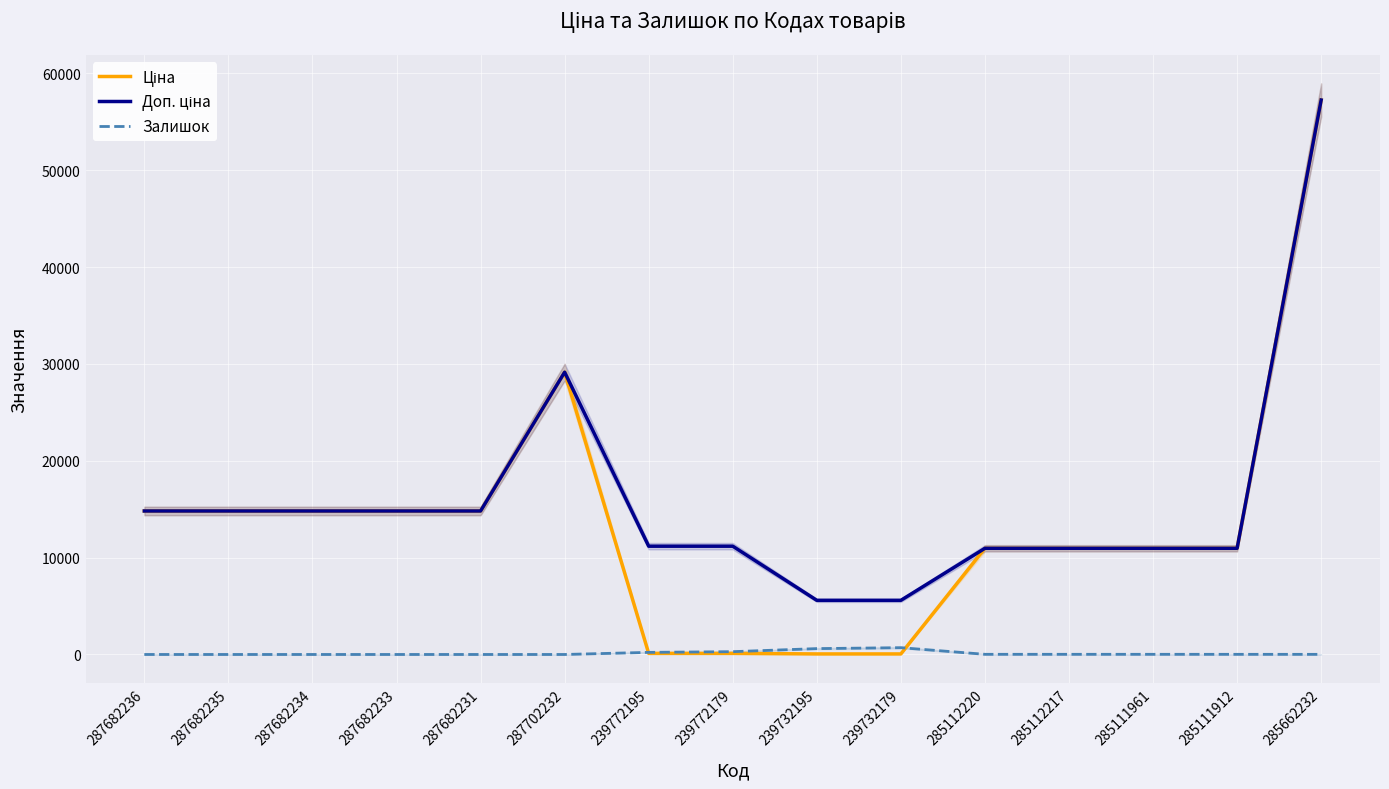

Which category has the highest value across all series?

285662232